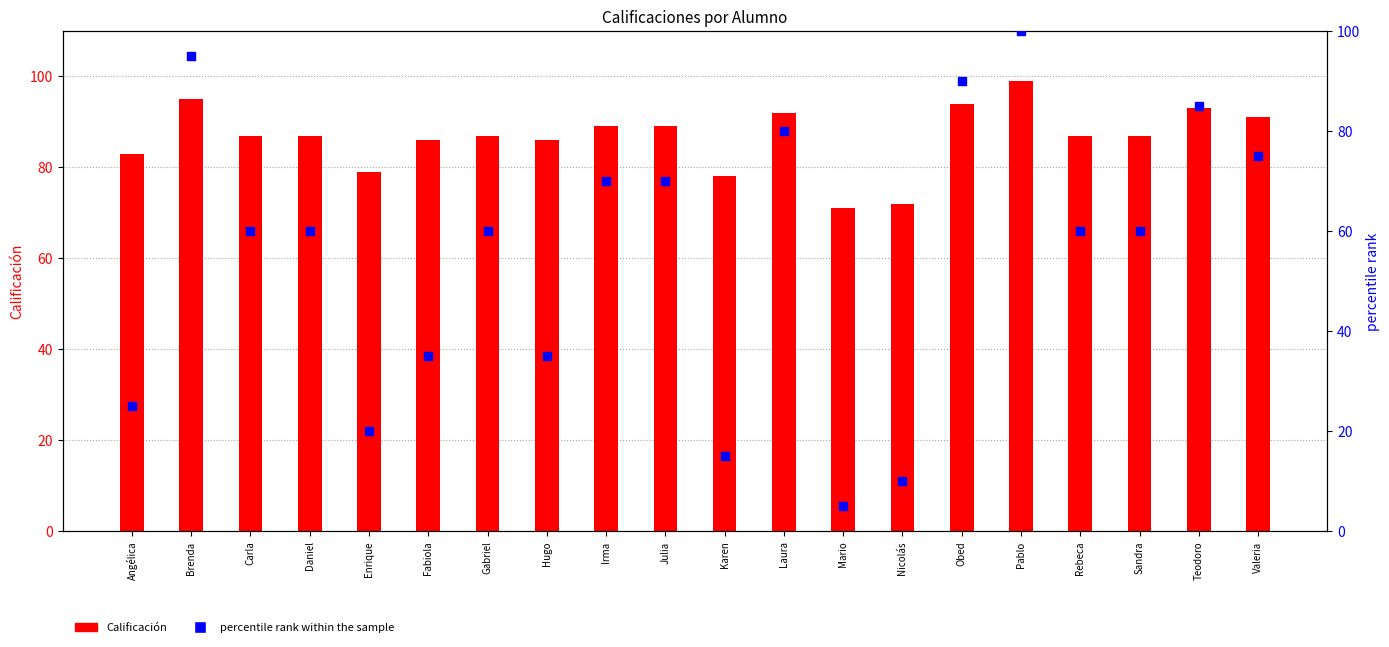

Which series has the largest total across all categories?

Calificación